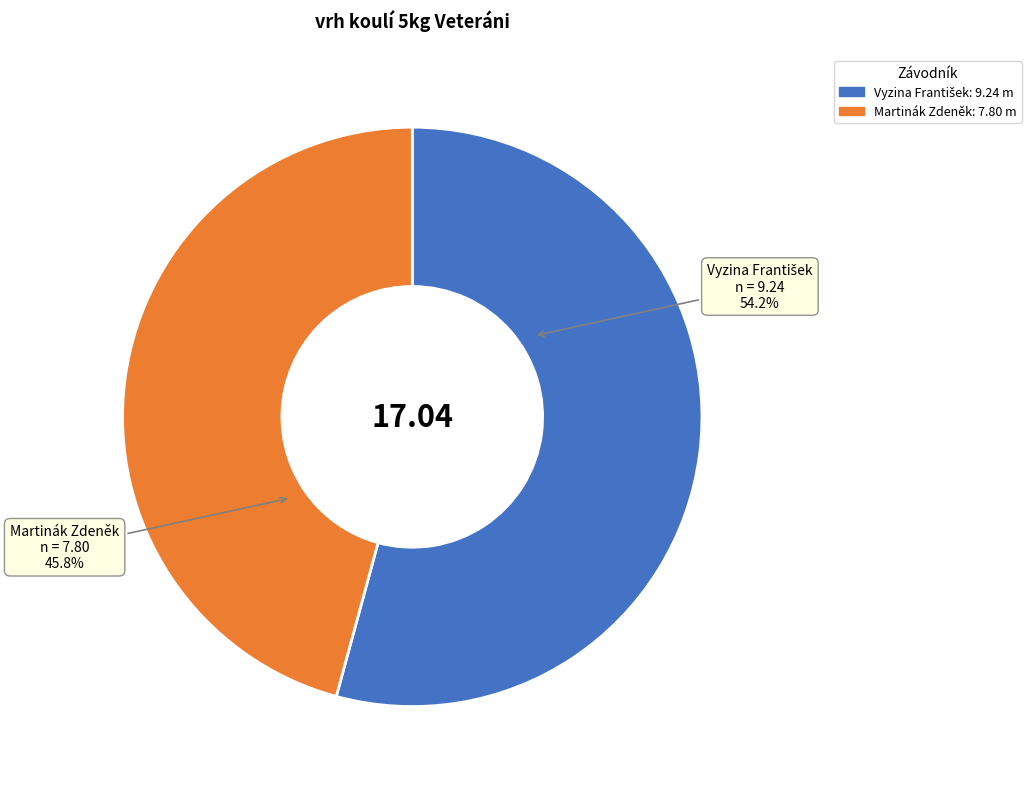

True or false: Martinák Zdeněk accounts for 46% of the total.

True